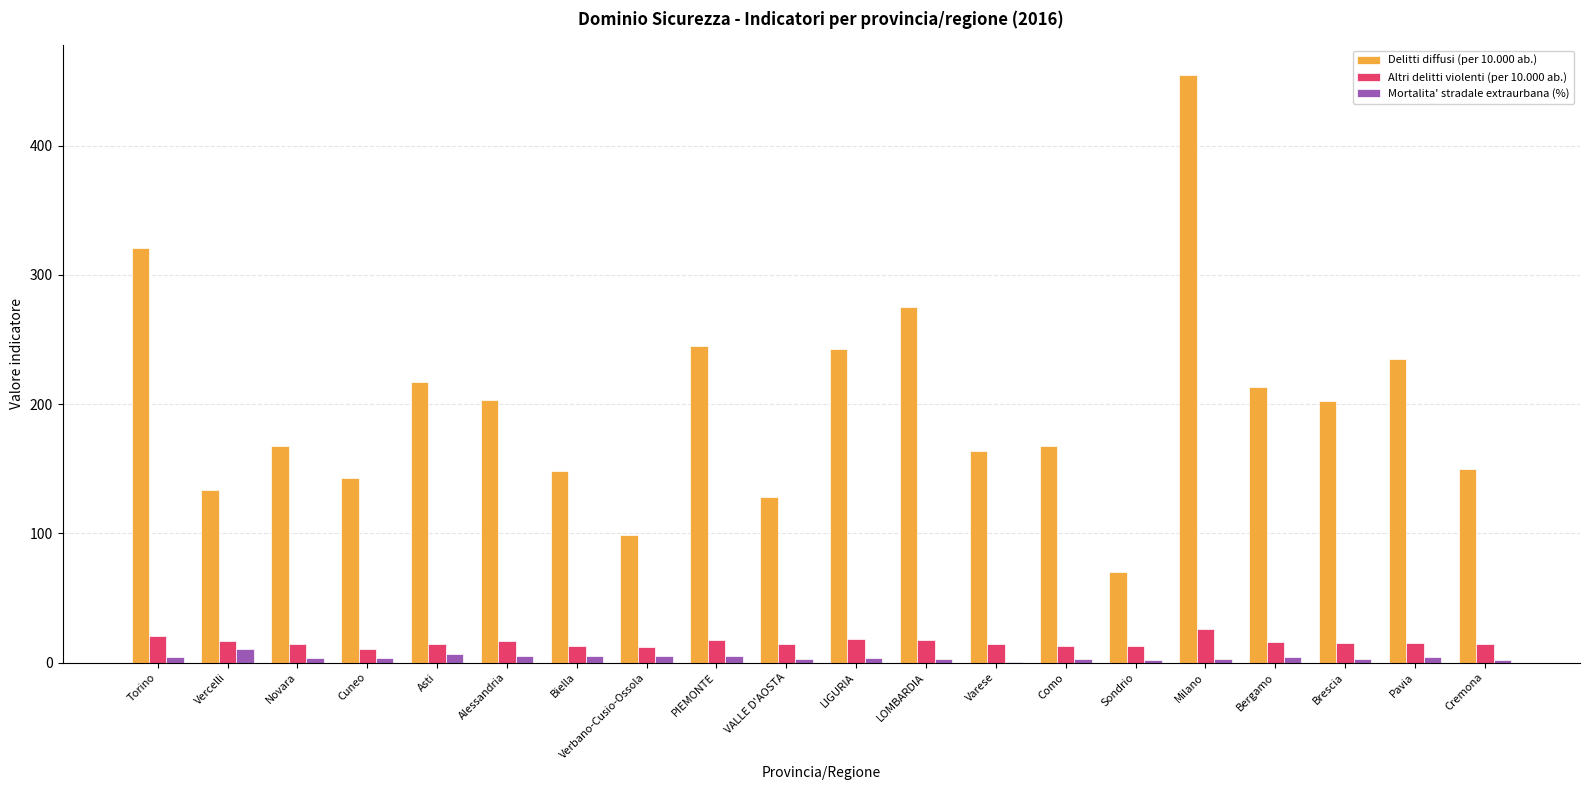

What is the sum of all Delitti diffusi (per 10.000 ab.) values?

3980.2